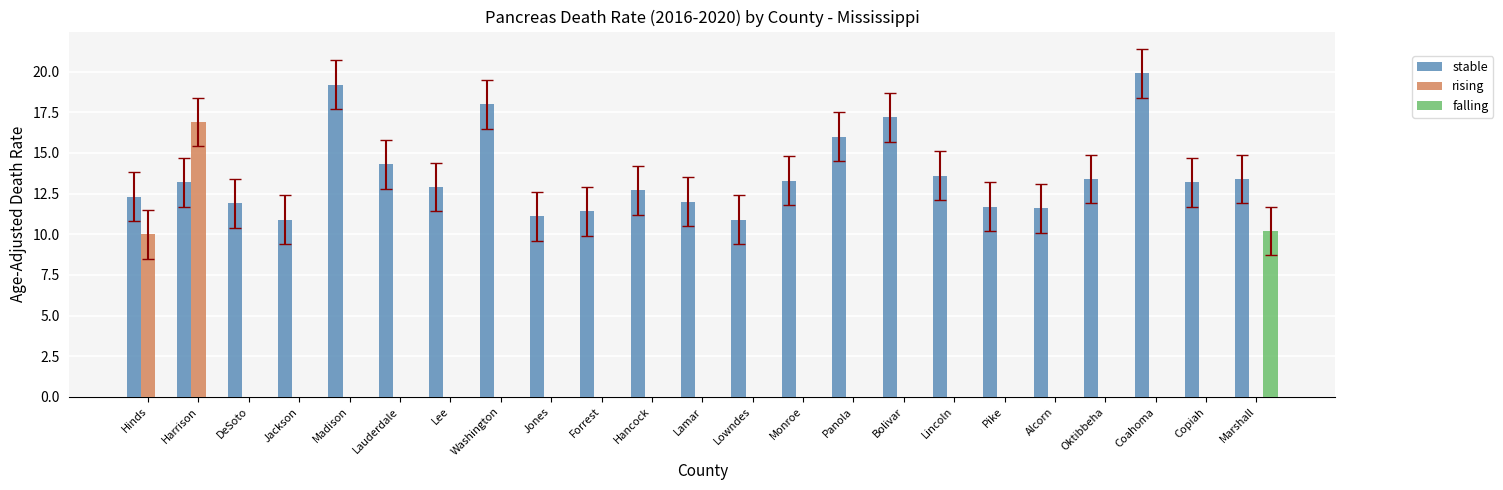

How many categories are shown in the chart?

23